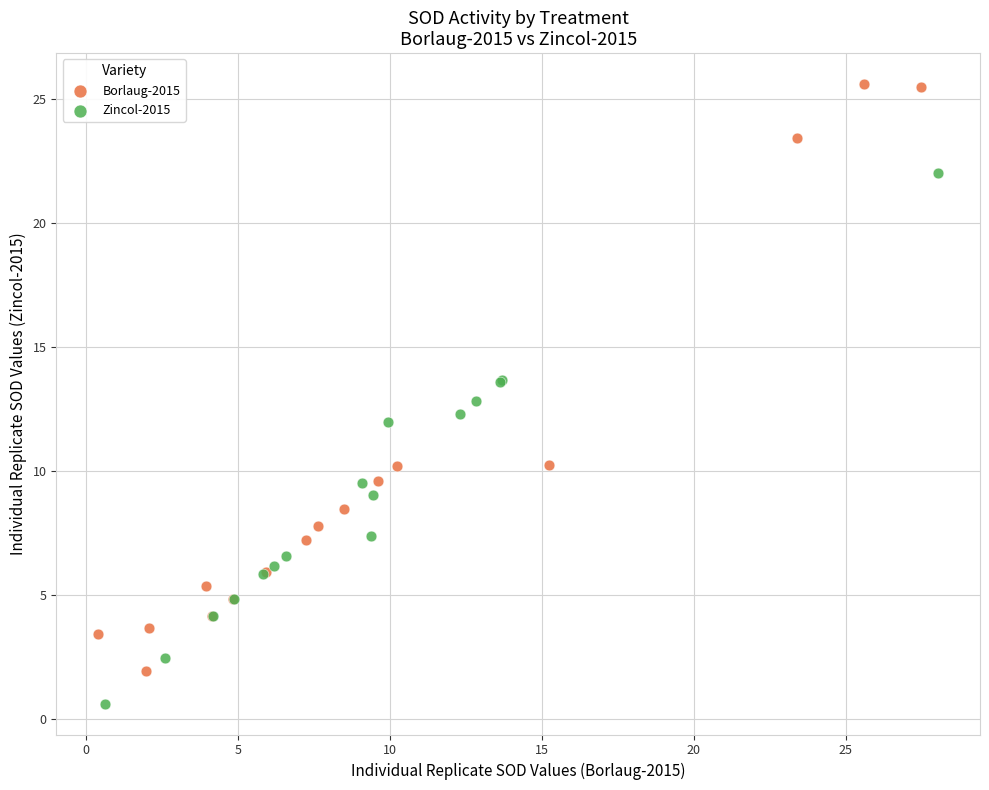

Which series contains the lowest Y value?

Zincol-2015